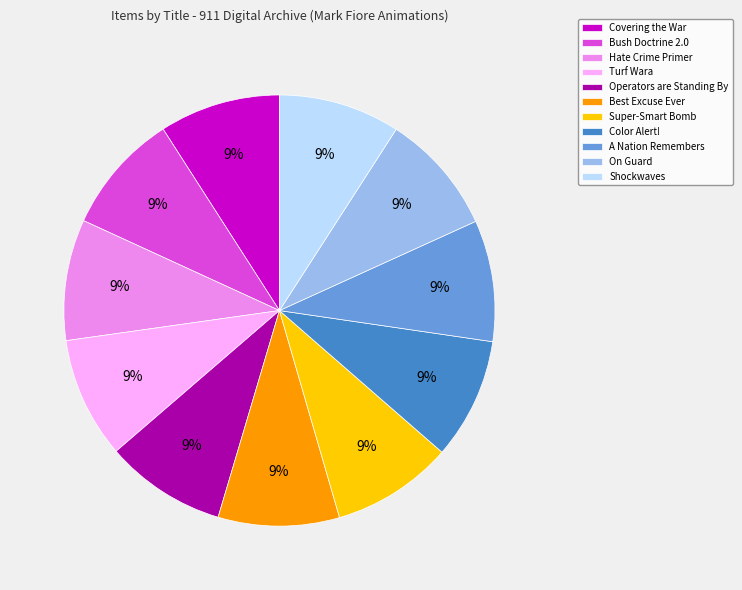

What is the ratio of the value at Hate Crime Primer to the value at Bush Doctrine 2.0?

1.0